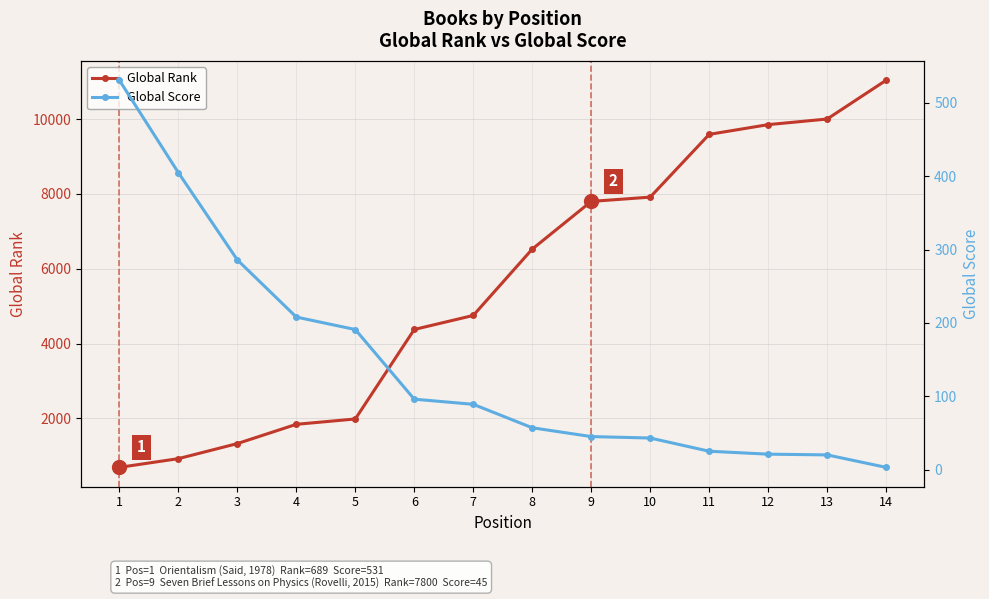

At 14, list the series in order from largest to smallest.

Global Rank, Global Score